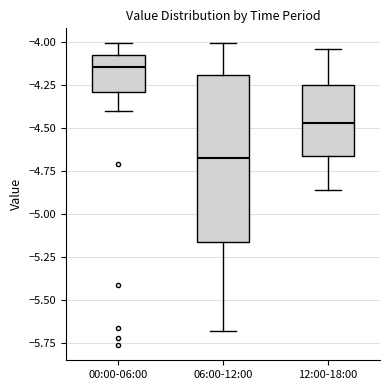

Reading left to right, read every box against the y-axis: the position of its median line, the range the box covers, and the ends of its whiskers. The values are not printed on the chart, so give them approximately, as read against the axis.

00:00-06:00: median -4.15, box -4.30 to -4.10, whiskers -4.40 to -4.00
06:00-12:00: median -4.65, box -5.15 to -4.20, whiskers -5.70 to -4.00
12:00-18:00: median -4.45, box -4.65 to -4.25, whiskers -4.85 to -4.05